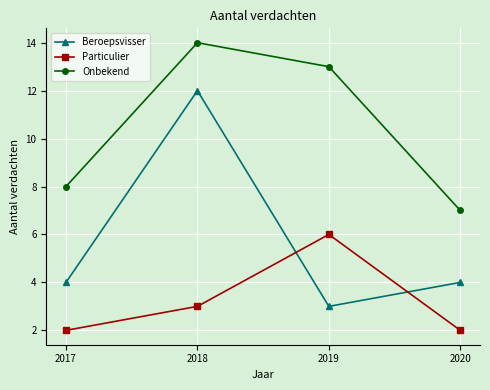

Does the chart display data point markers on the line(s)?

Yes